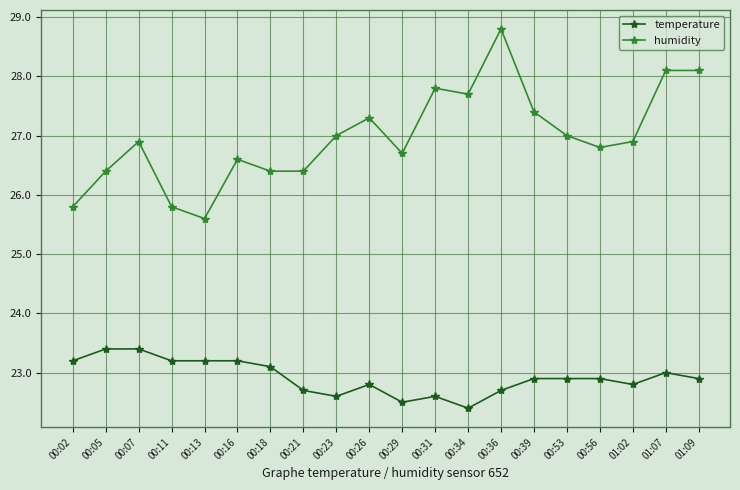

At how many categories does at least one series exceed 24?

20